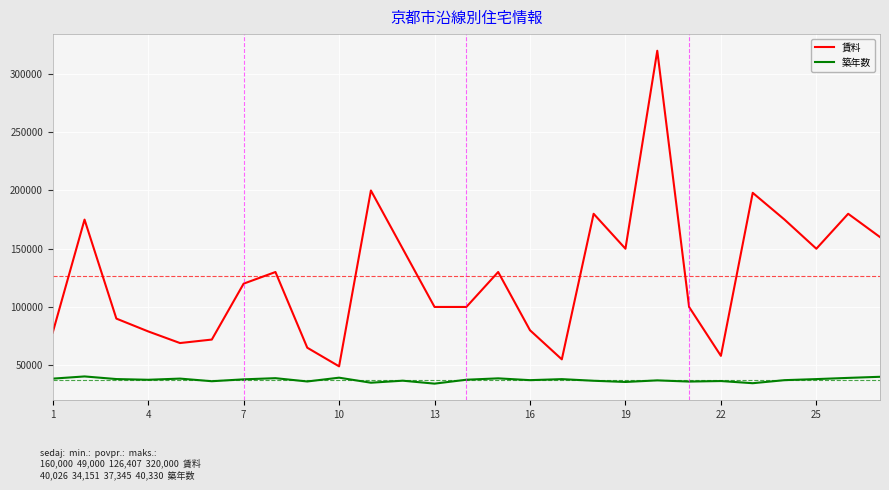

True or false: 築年数 and 賃料 cross at least once.

False